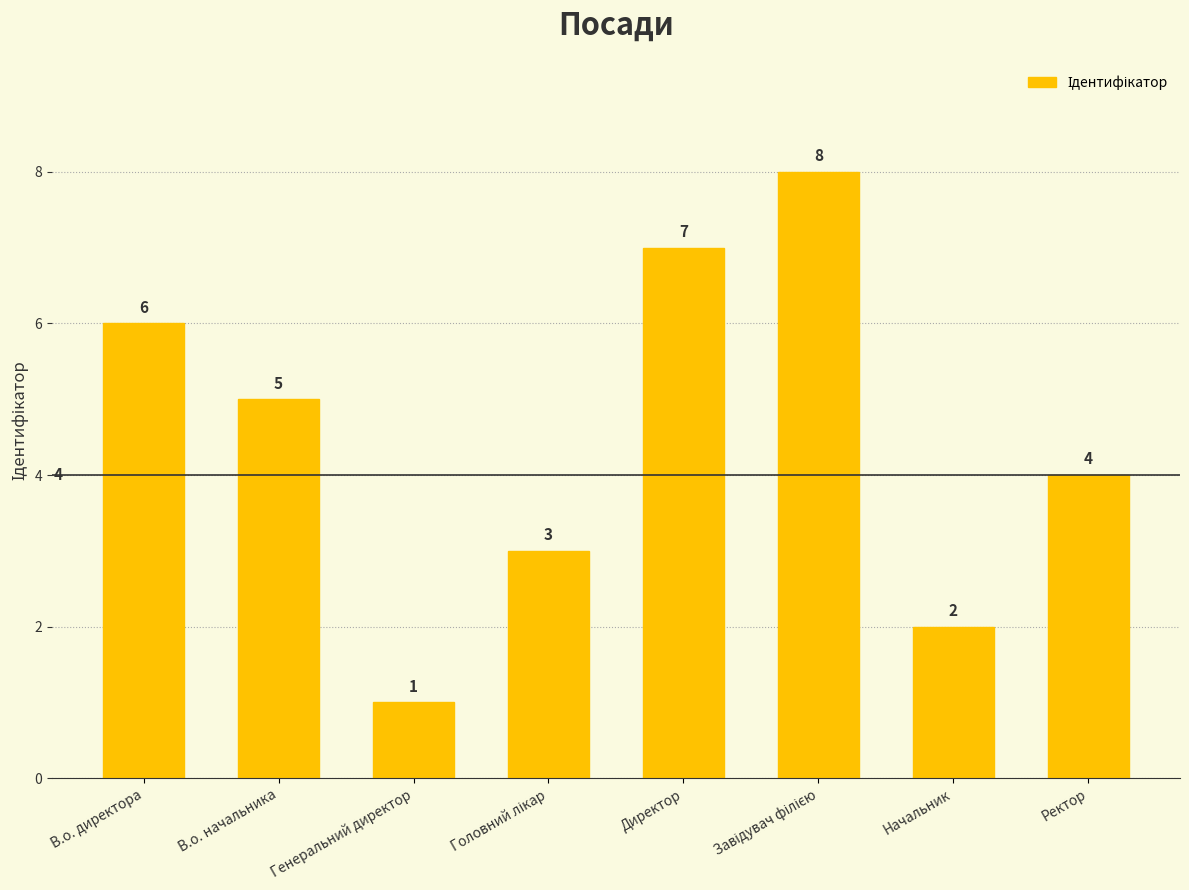

What is the label of the 7th bar from the left?

Начальник